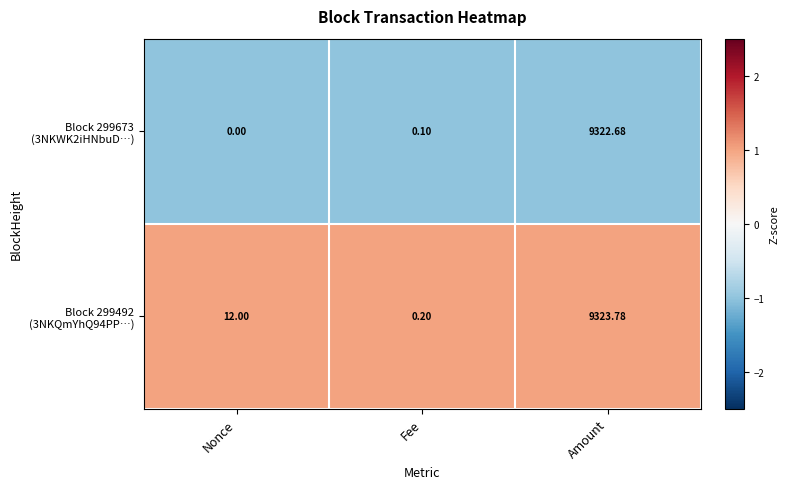

What is the spread (max minus min) of values at Fee?

0.1